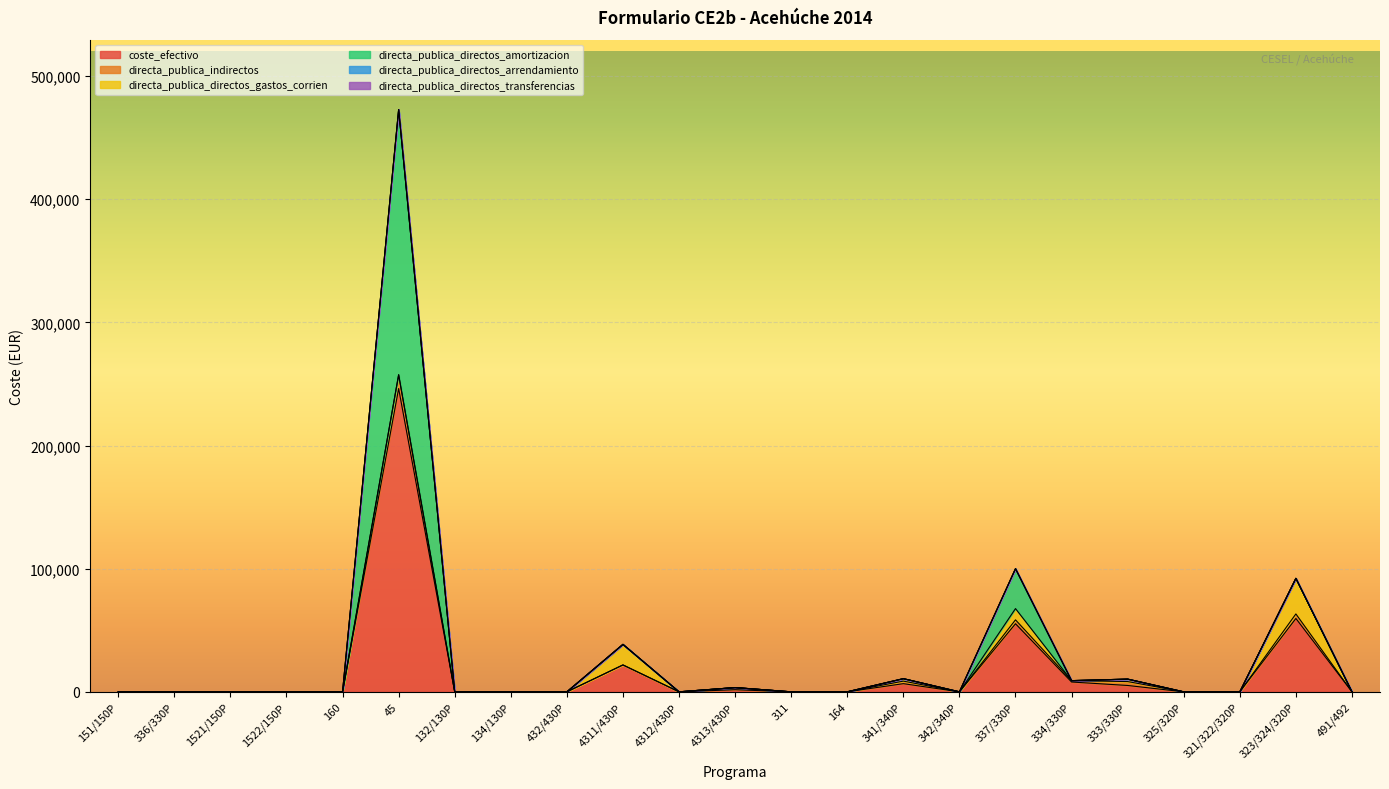

How many lines are shown in the chart?

6